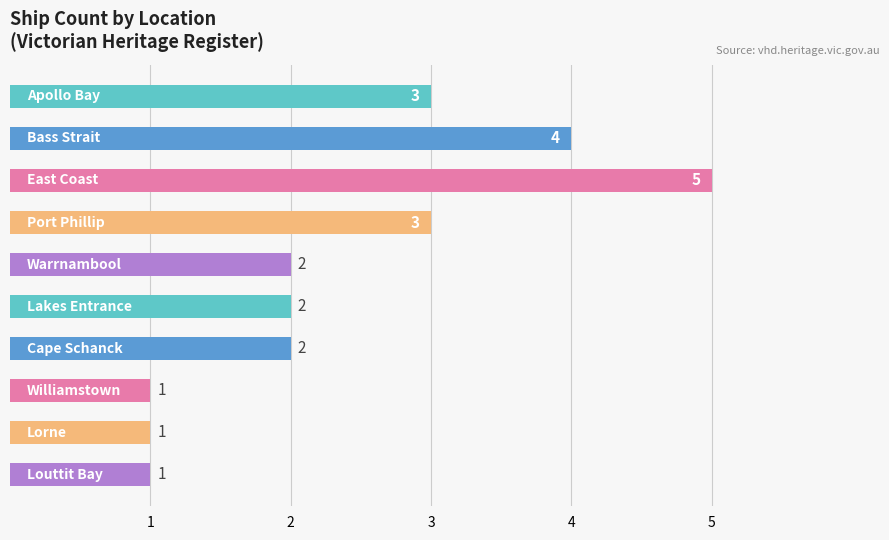

What is the difference between the second highest and second lowest values?

3